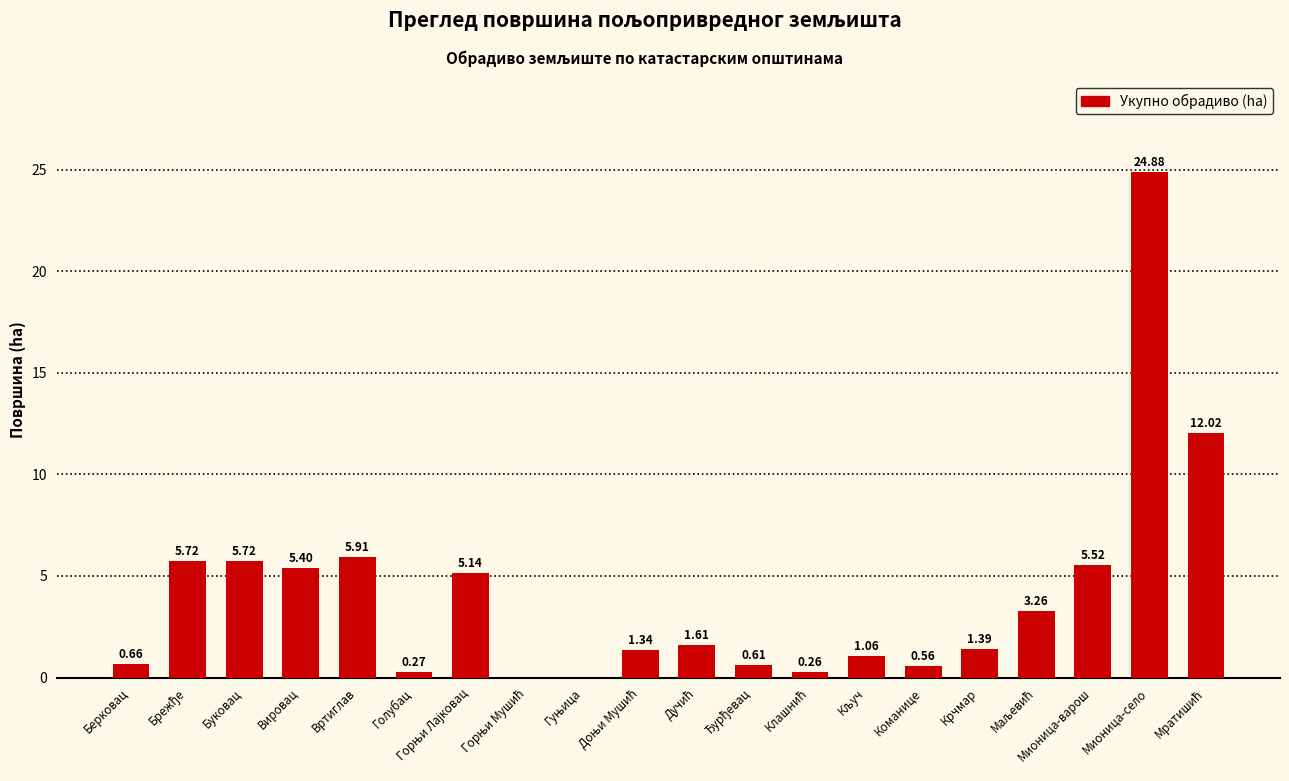

Between Берковац and Вировац, which is larger?

Вировац